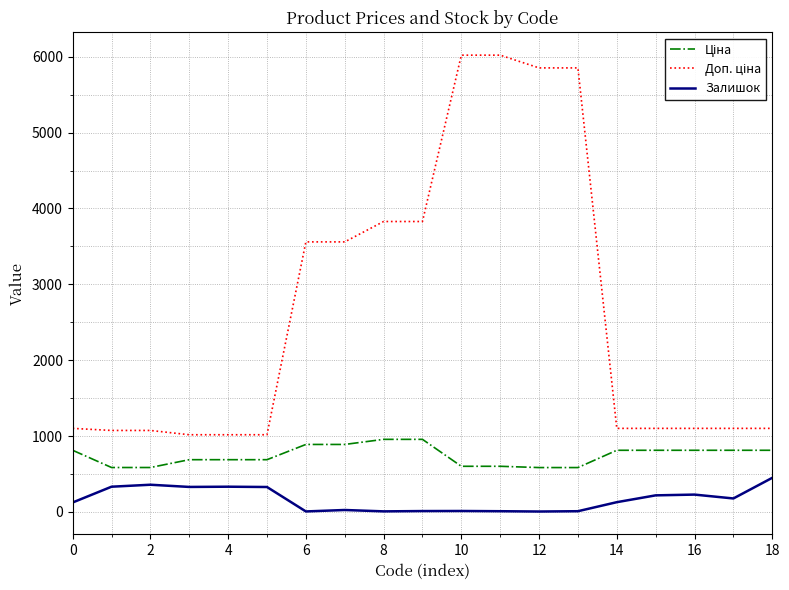

How many categories are shown in the chart?

19